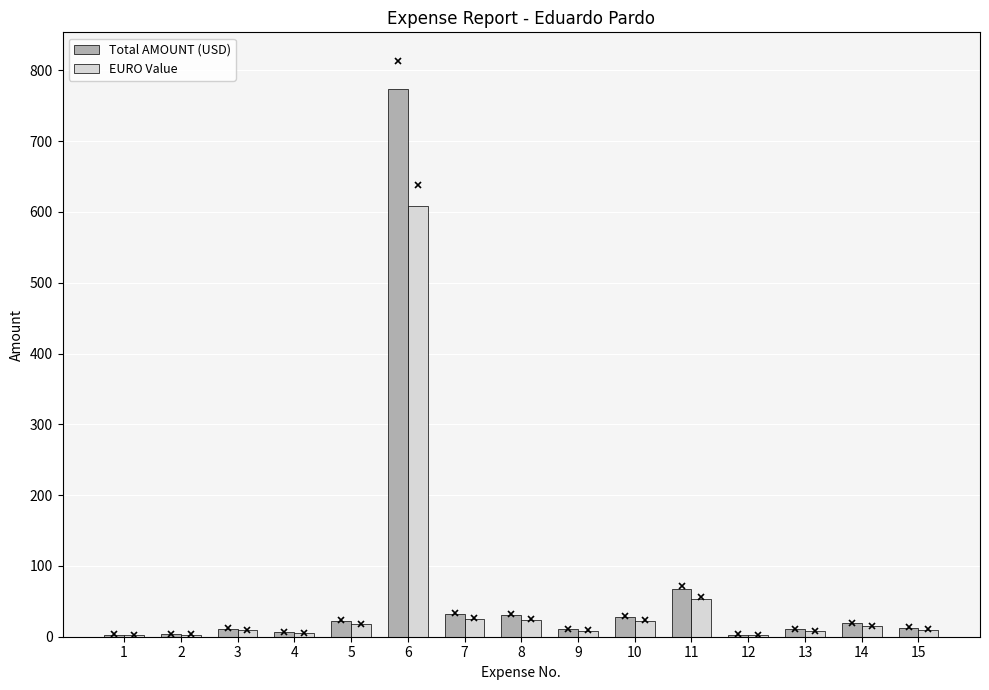

What is the total value across all series at 14?

34.0